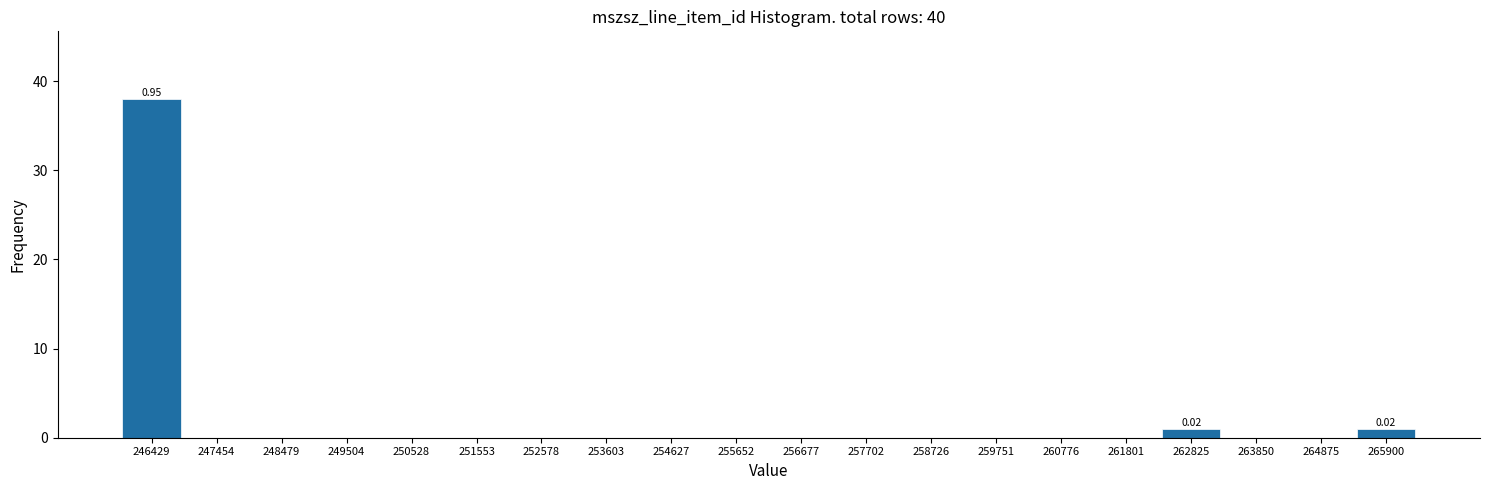

Over which range of the x-axis is the bar tallest?

246000 to 247000